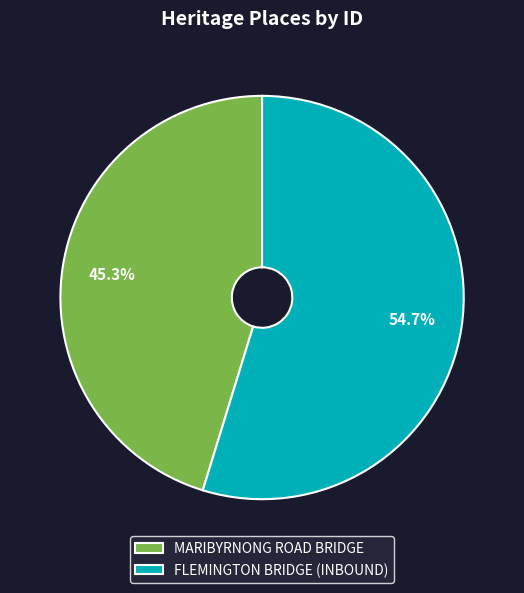

Do FLEMINGTON BRIDGE (INBOUND) and MARIBYRNONG ROAD BRIDGE together represent more than half of the pie?

Yes